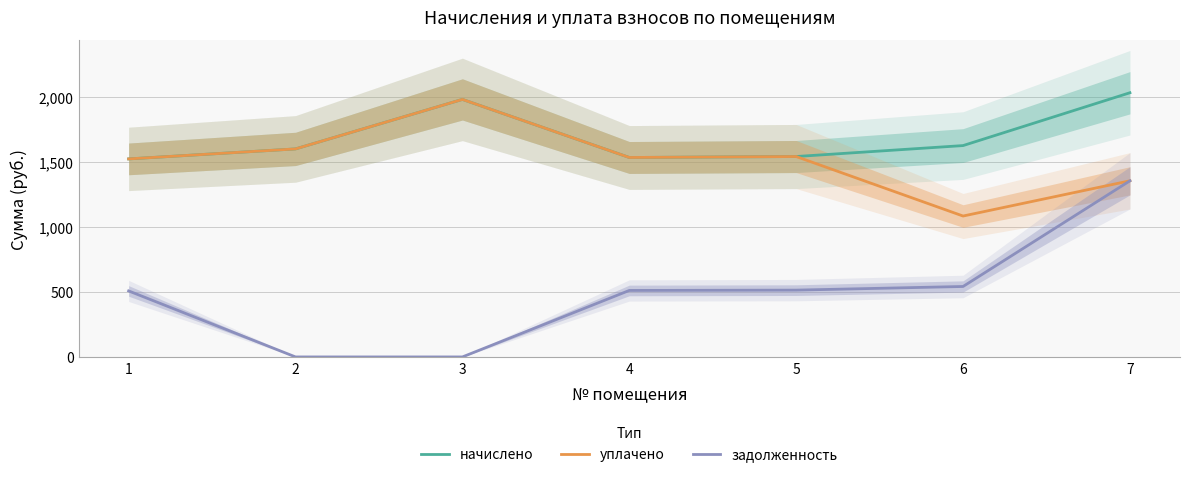

True or false: задолженность has more than 1 points higher than both neighbors.

False